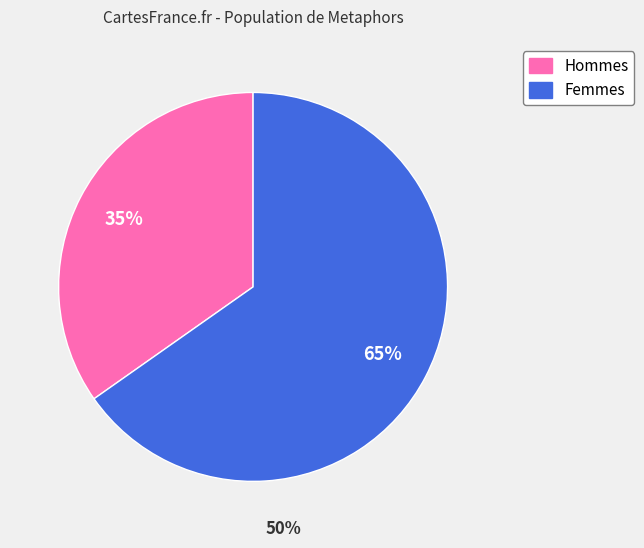

To the nearest percent, what is the difference between the largest and smallest slice percentages?

30%